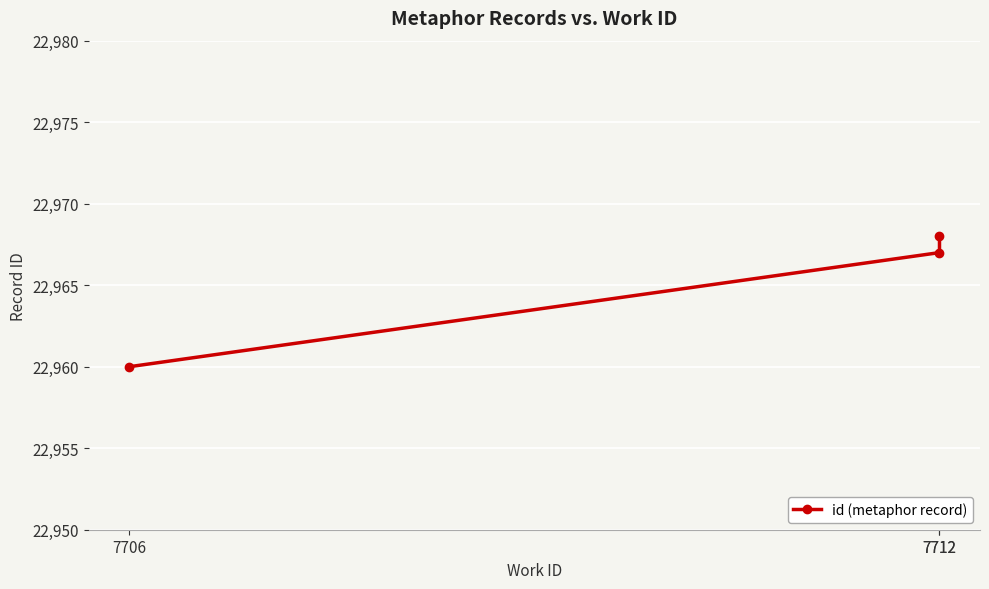

Reading left to right, list all the values displayed in this chart.

22960	22967	22968